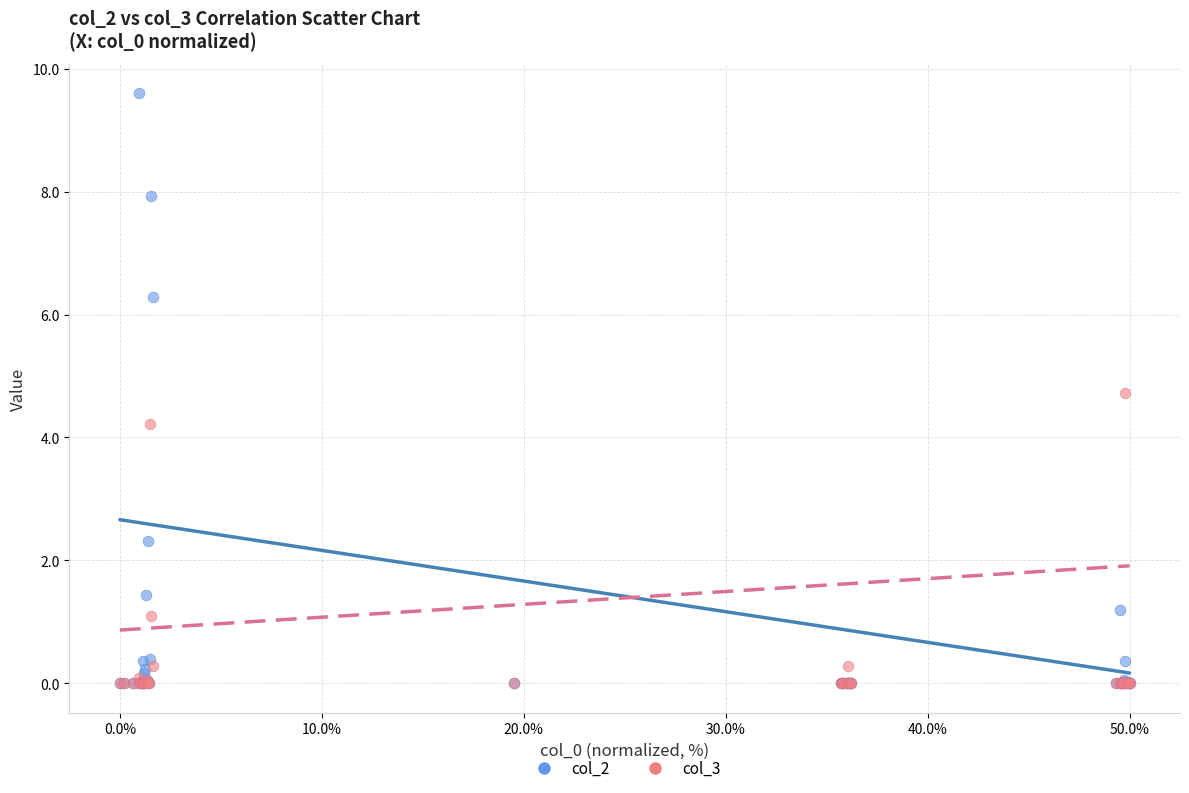

Which series has the largest Y range (max minus min)?

col_2